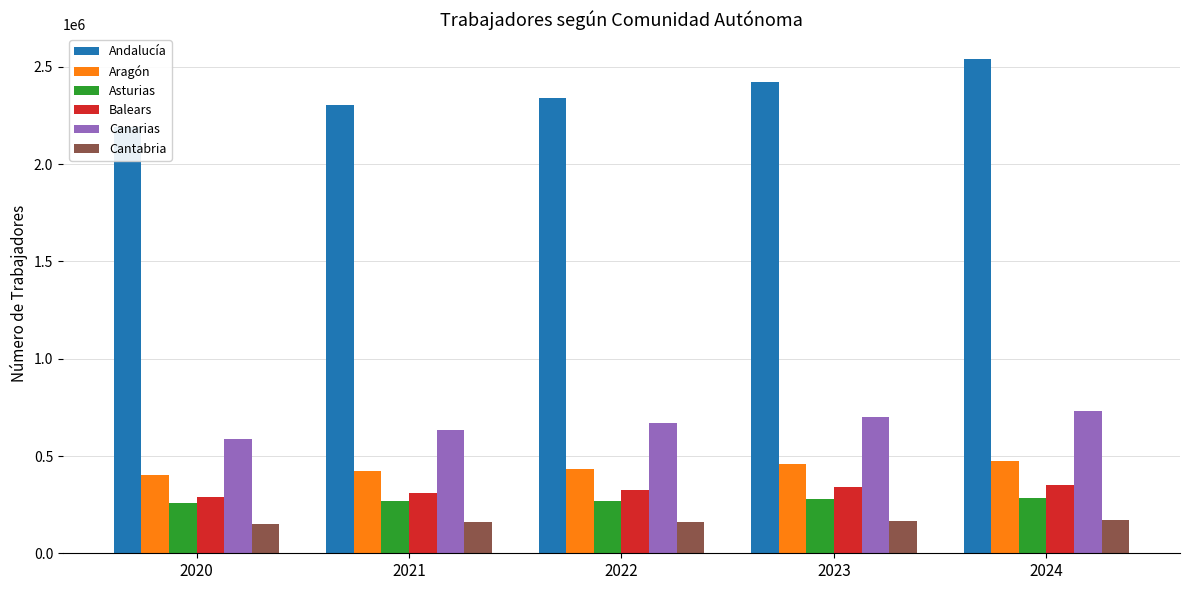

What is the difference between the second highest and second lowest values in the Canarias series?

68083